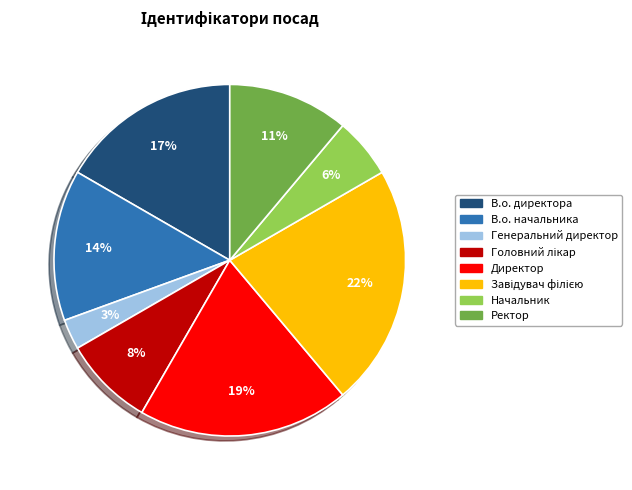

Between В.о. директора and Генеральний директор, which is larger?

В.о. директора